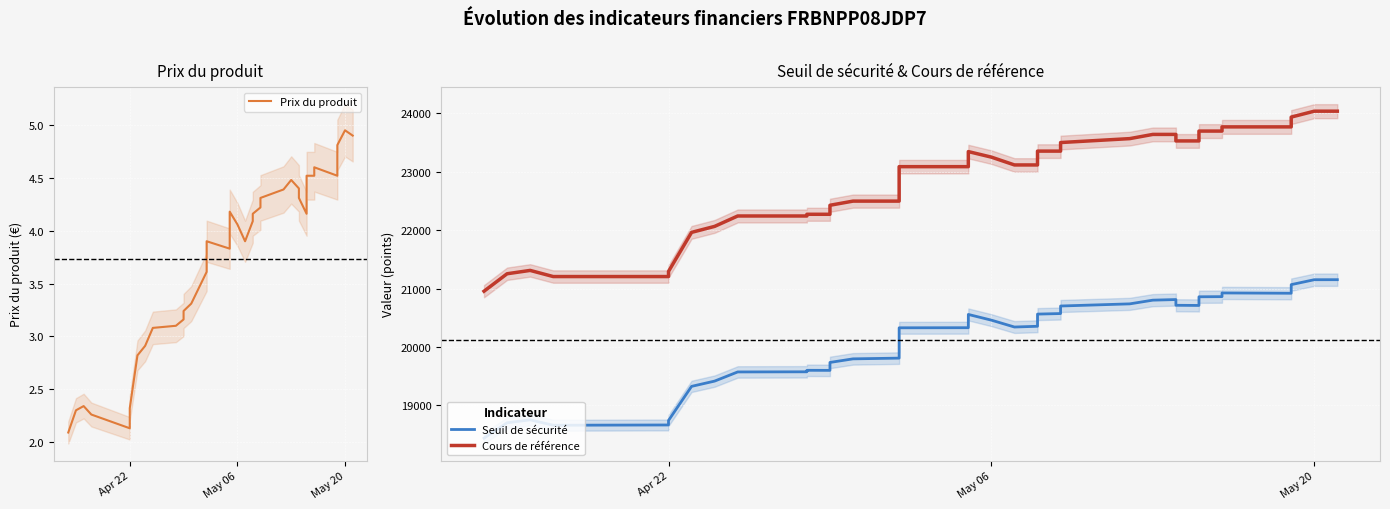

True or false: Seuil de sécurité and Prix du produit cross at least once.

False